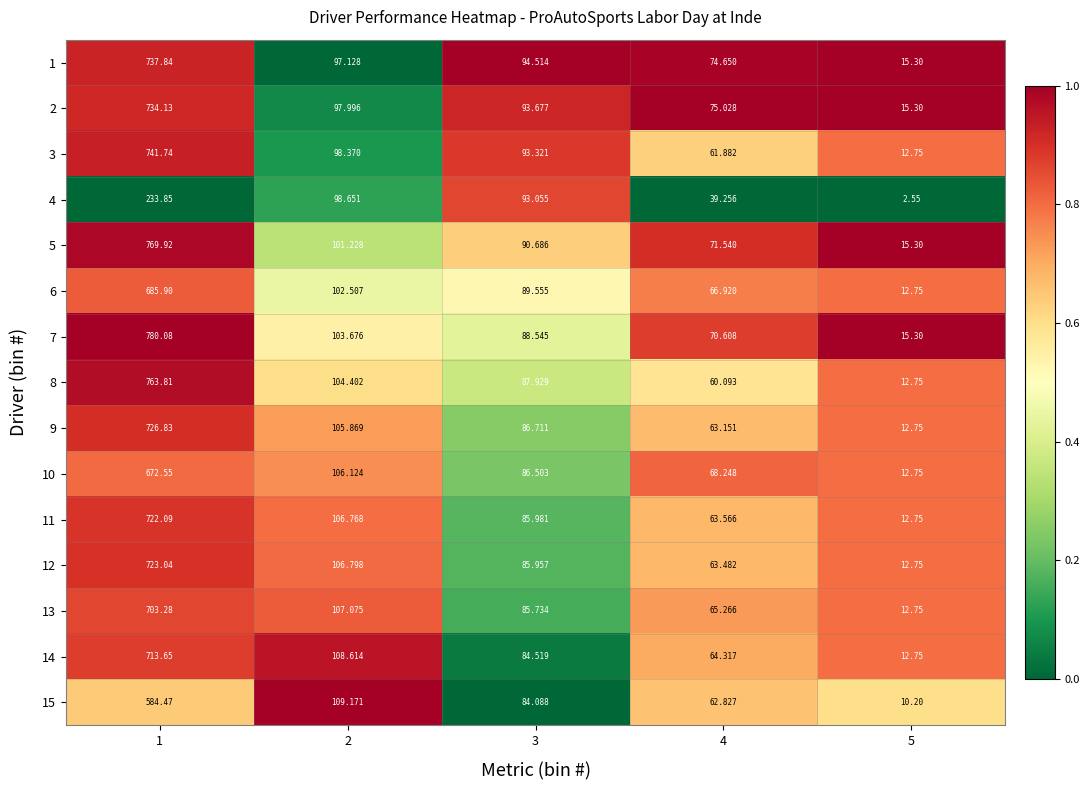

Is the value of 3 at 5 greater than the value of 2 at 4?

No